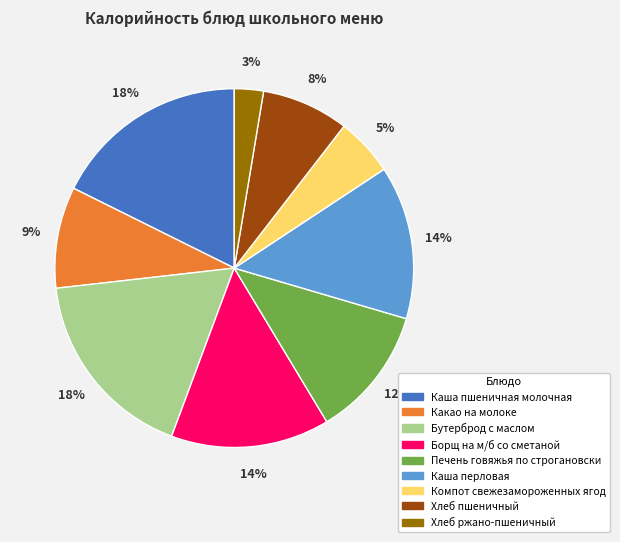

Is it true that Каша пшеничная молочная is 18% of the pie?

True